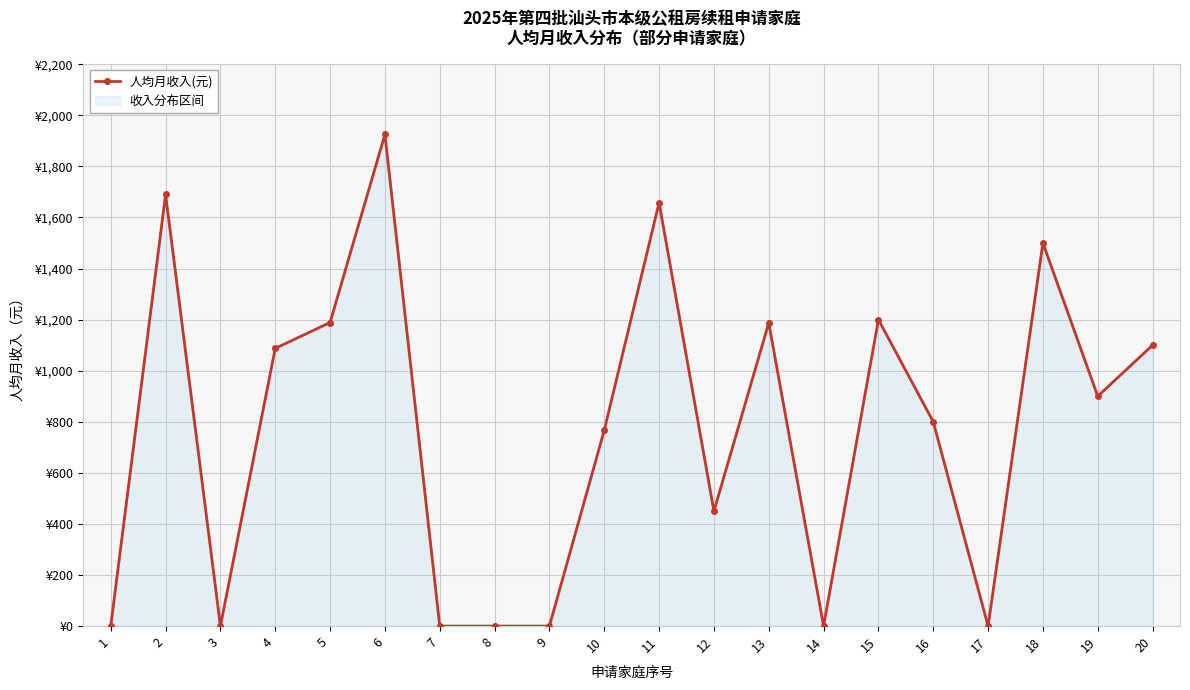

Which category has the highest value across all series?

6